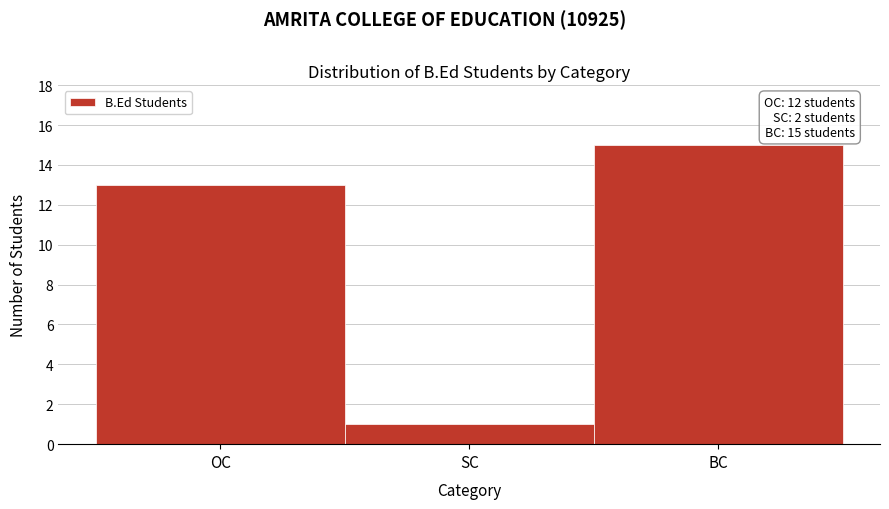

Reading right to left, list all the values displayed in this chart.

15	1	13